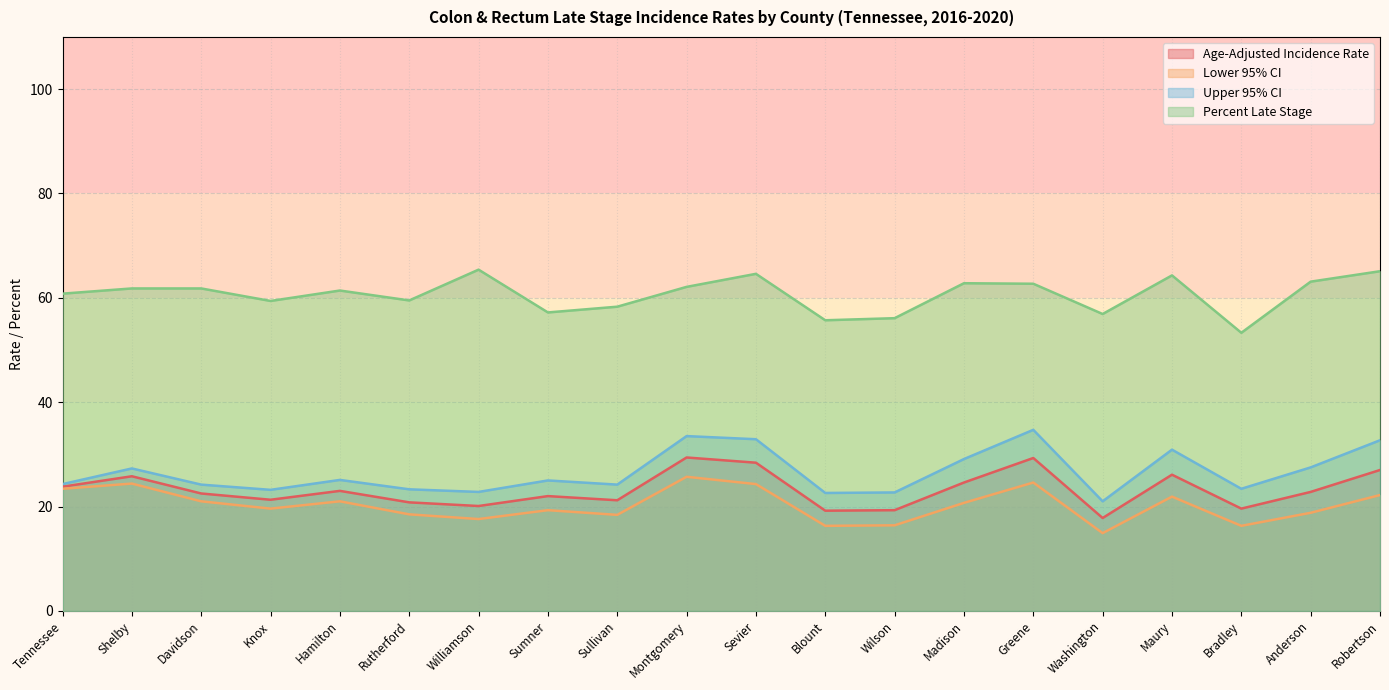

What position from the right is Blount?

9